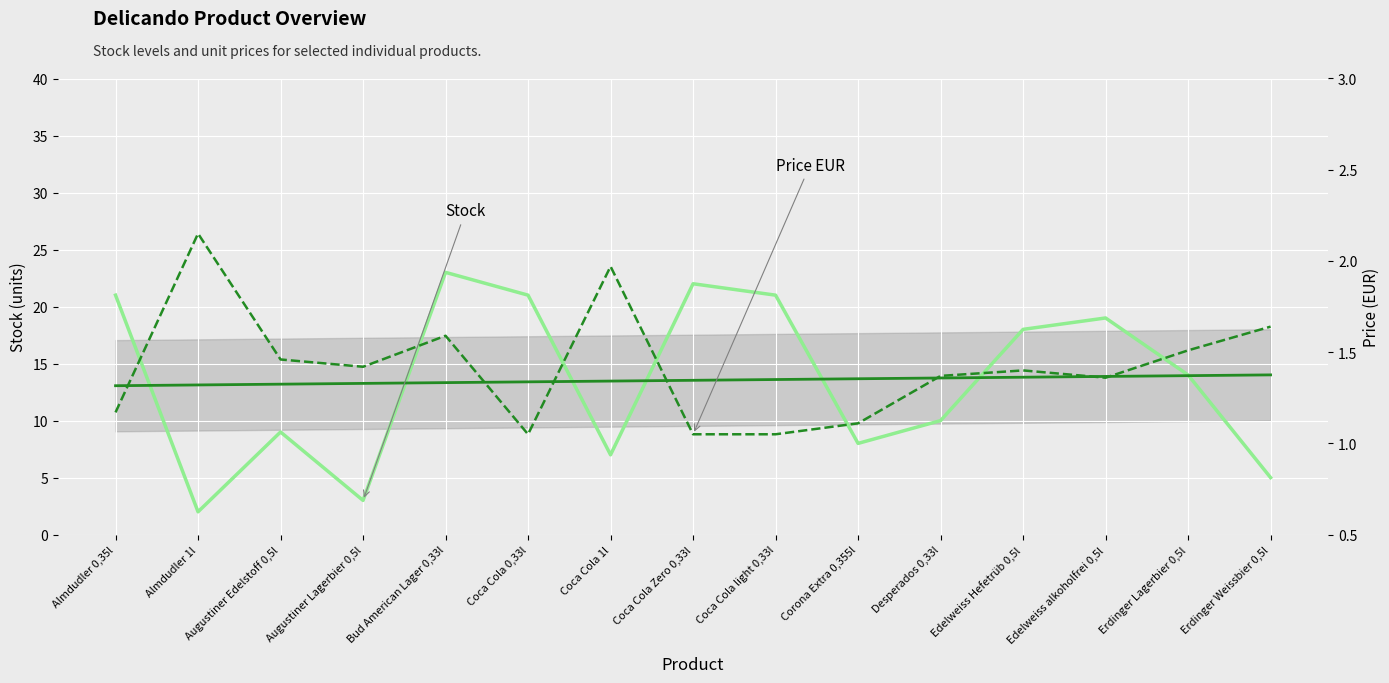

List the labels in order of Stock value, largest first.

Bud American Lager 0,33l, Coca Cola Zero 0,33l, Almdudler 0,35l, Coca Cola 0,33l, Coca Cola light 0,33l, Edelweiss alkoholfrei 0,5l, Edelweiss Hefetrüb 0,5l, Erdinger Lagerbier 0,5l, Desperados 0,33l, Augustiner Edelstoff 0,5l, Corona Extra 0,355l, Coca Cola 1l, Erdinger Weissbier 0,5l, Augustiner Lagerbier 0,5l, Almdudler 1l